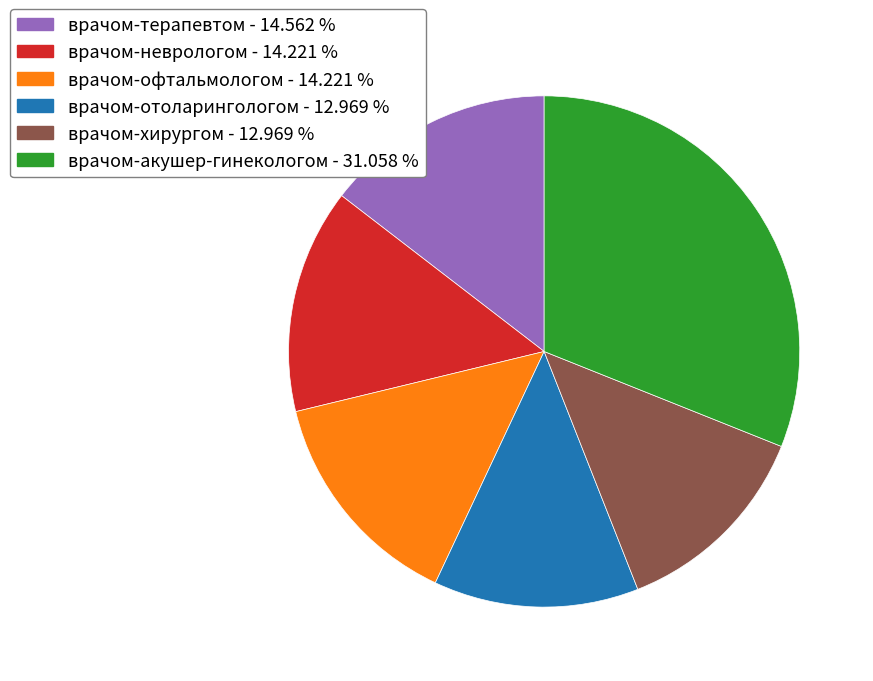

Does врачом-терапевтом - 14.562 % represent more than half of the total?

No